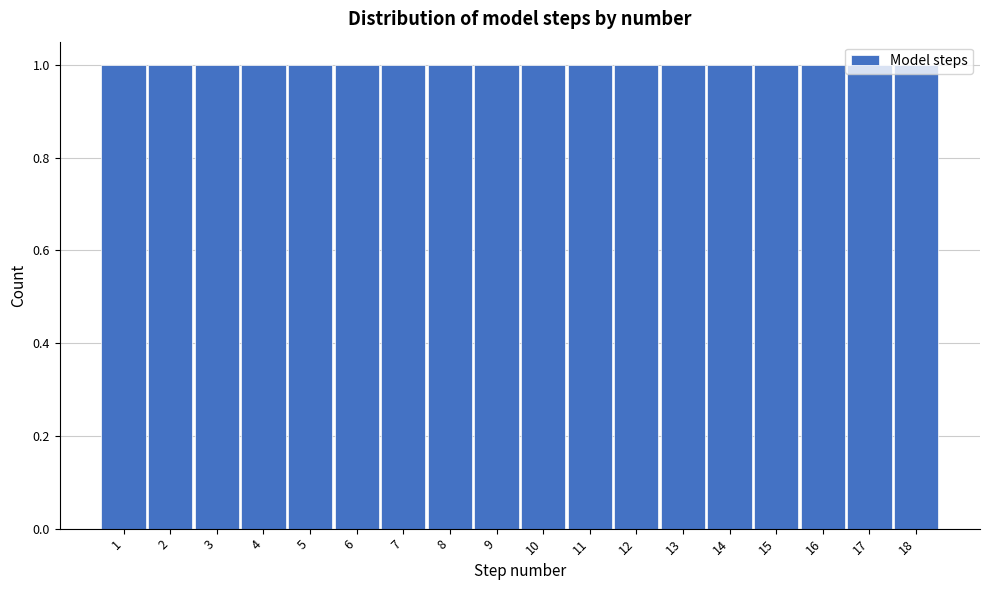

Reading left to right, list every bar in this chart as the range it spans on the x-axis followed by its height. The values are not printed on the chart, so give them approximately, as read against the axis.

0.5 to 1.5: 1
1.5 to 2.5: 1
2.5 to 3.5: 1
3.5 to 4.5: 1
4.5 to 5.5: 1
5.5 to 6.5: 1
6.5 to 7.5: 1
7.5 to 8.5: 1
8.5 to 9.5: 1
9.5 to 10.5: 1
10.5 to 11.5: 1
11.5 to 12.5: 1
12.5 to 13.5: 1
13.5 to 14.5: 1
14.5 to 15.5: 1
15.5 to 16.5: 1
16.5 to 17.5: 1
17.5 to 18.5: 1